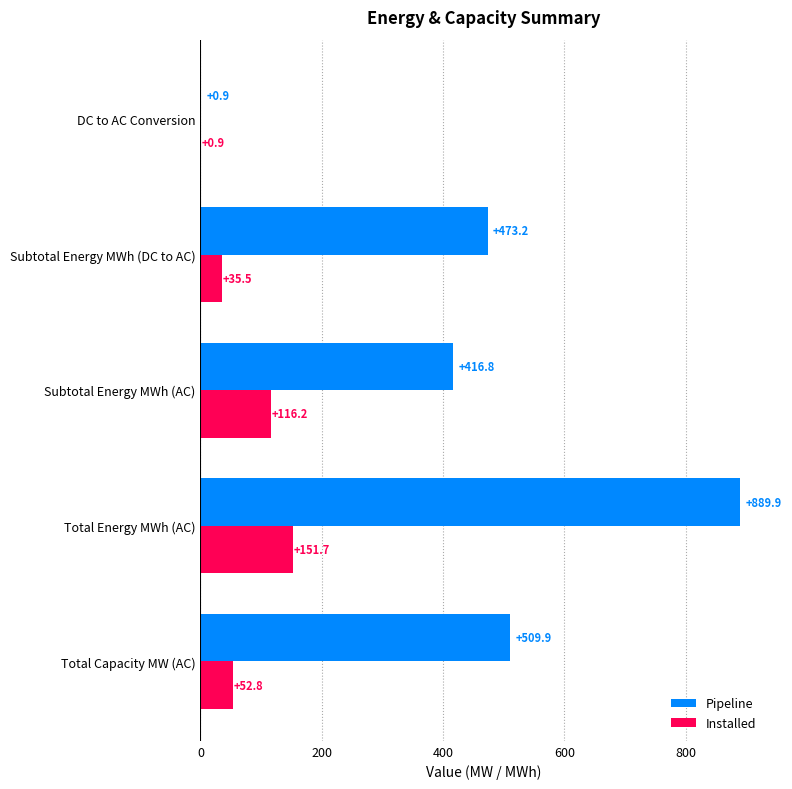

What is the maximum value shown in the chart?

889.9